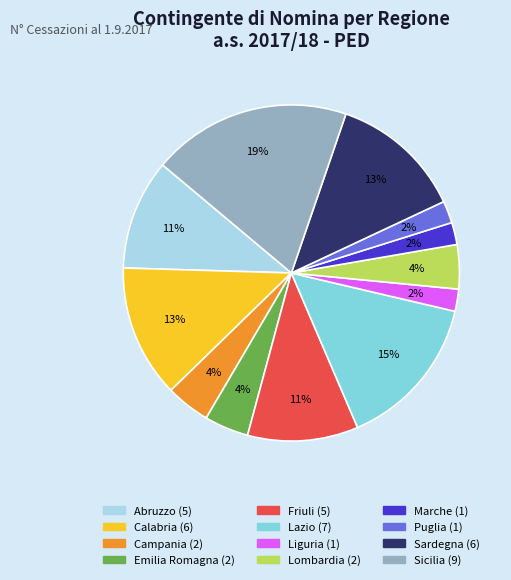

To the nearest percent, what is the difference between the Campania and Marche slice percentages?

2%